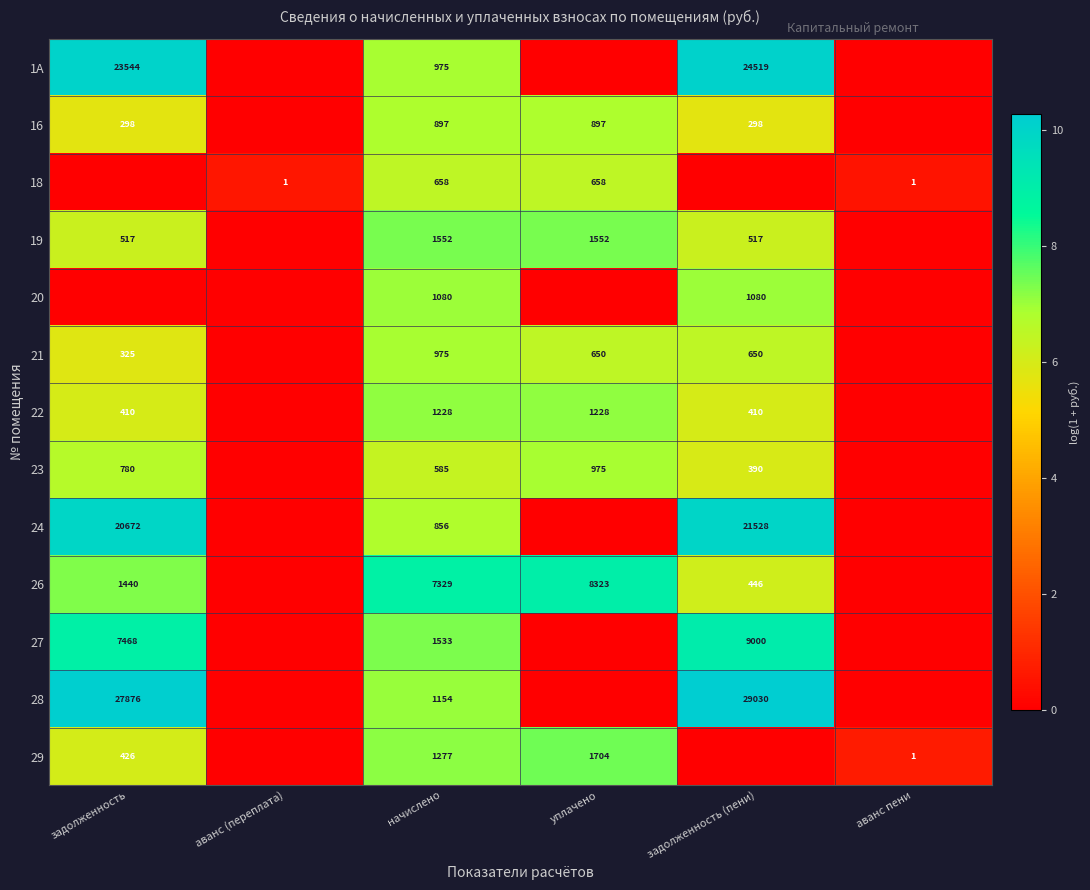

The 21 series shows 182 at задолженность (пени). True or false?

False